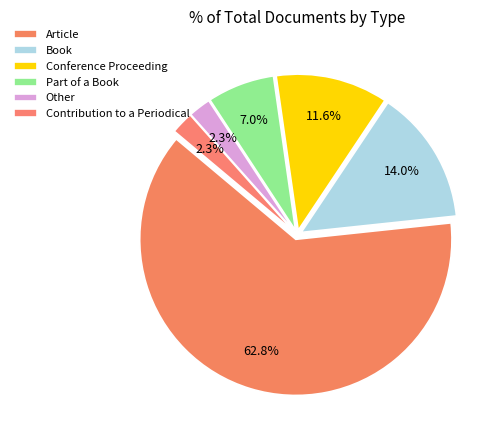

What is the largest slice in the pie chart?

Article